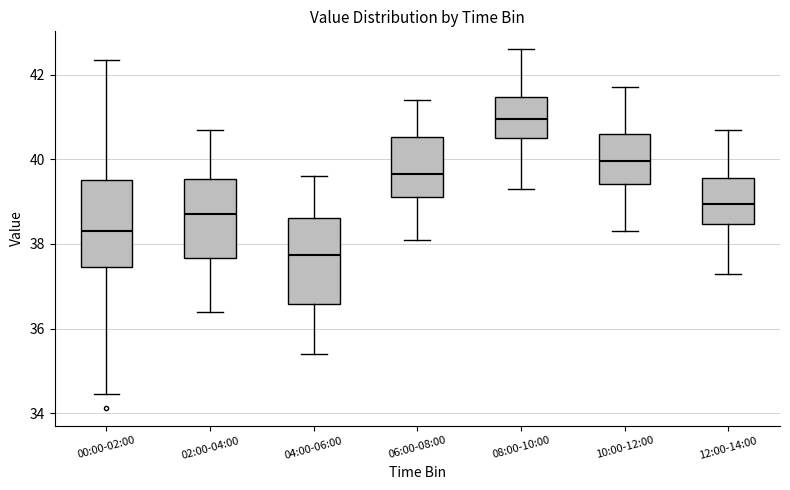

Which box has the highest median line?

08:00-10:00